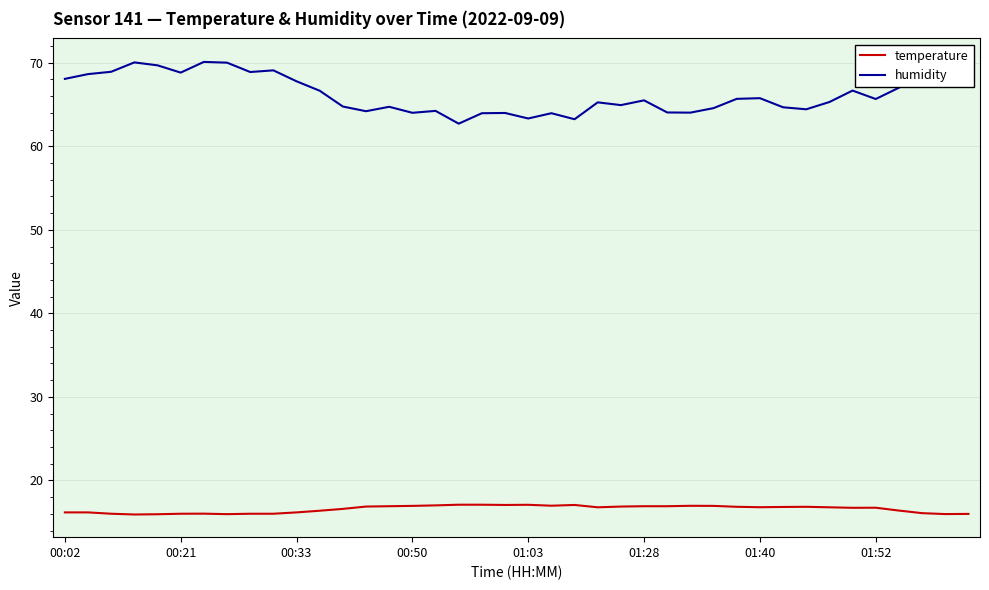

Which series has the largest total across all categories?

humidity